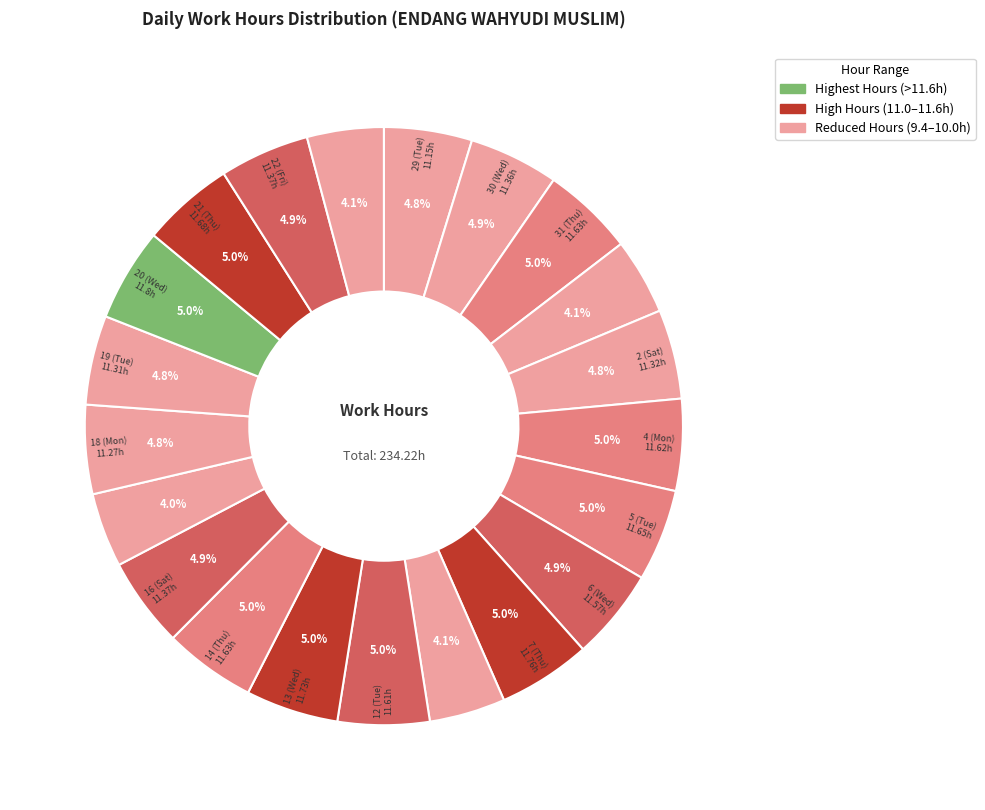

Count the number of slices in the pie.

21